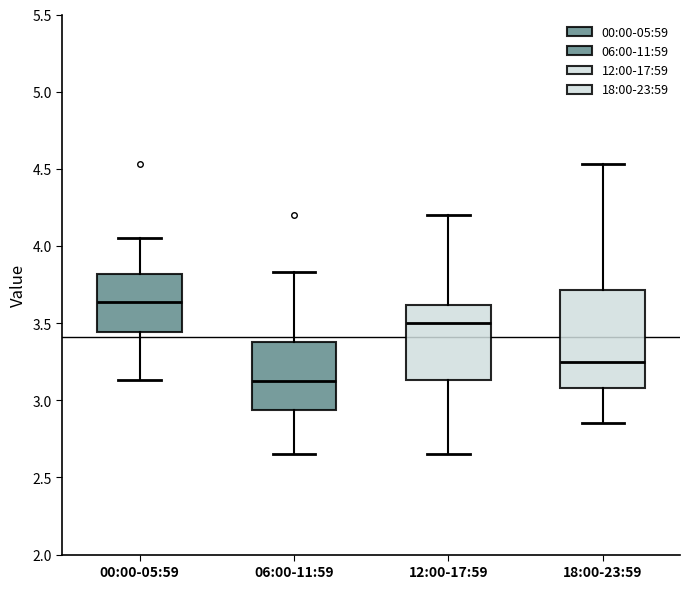

Which box's median line is the lowest?

06:00-11:59